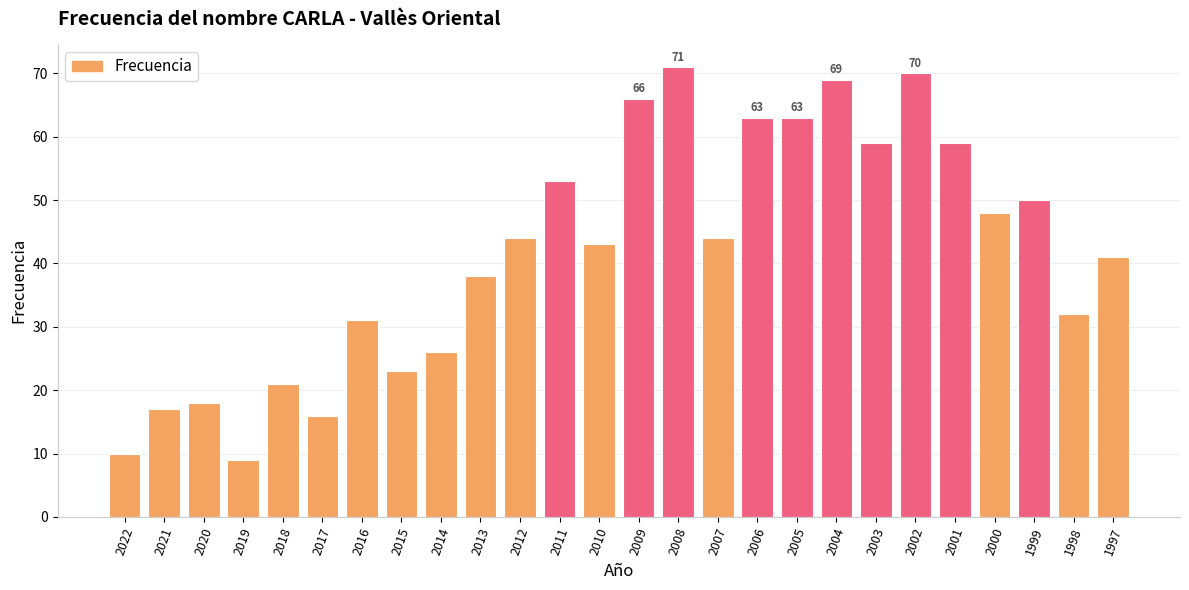

What is the smallest value displayed?

9